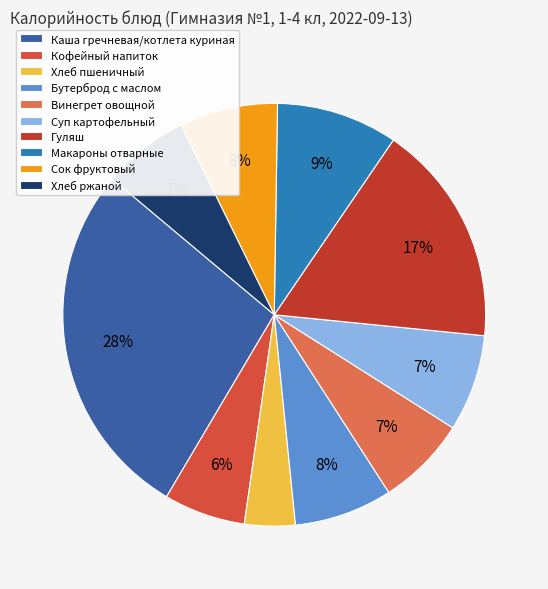

Combined, do Гуляш and Хлеб ржаной account for over 50%?

No